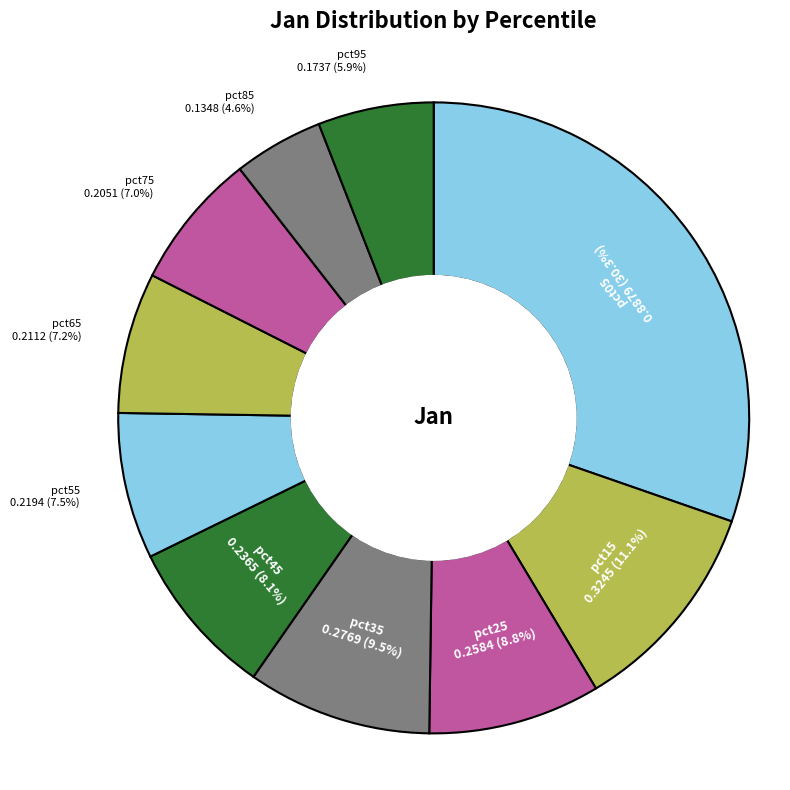

What percentage is the pct75 slice, to the nearest percent?

7%